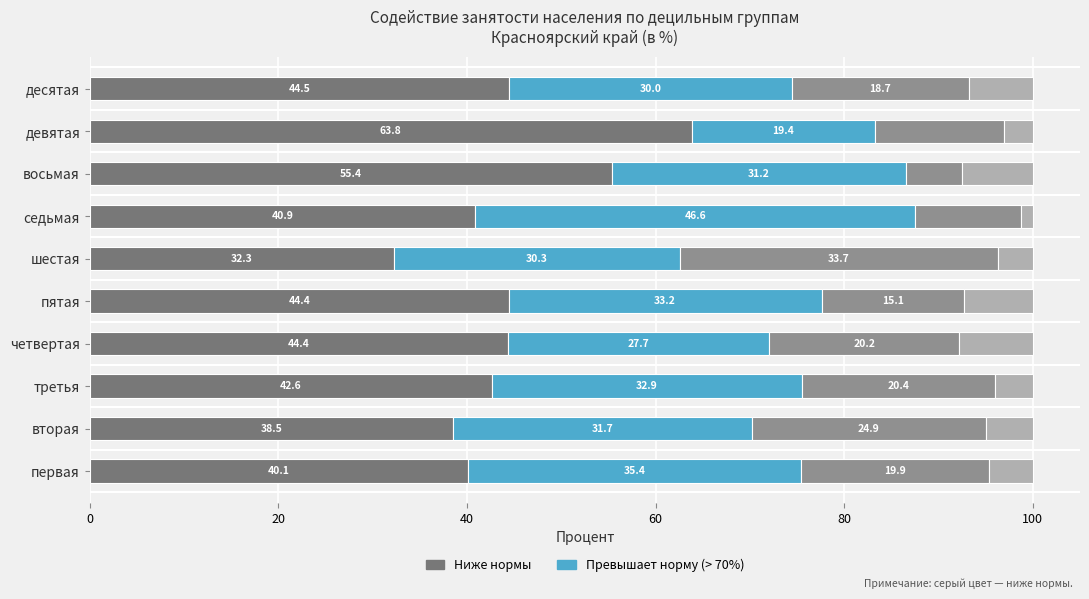

How many data points does each series have?

10